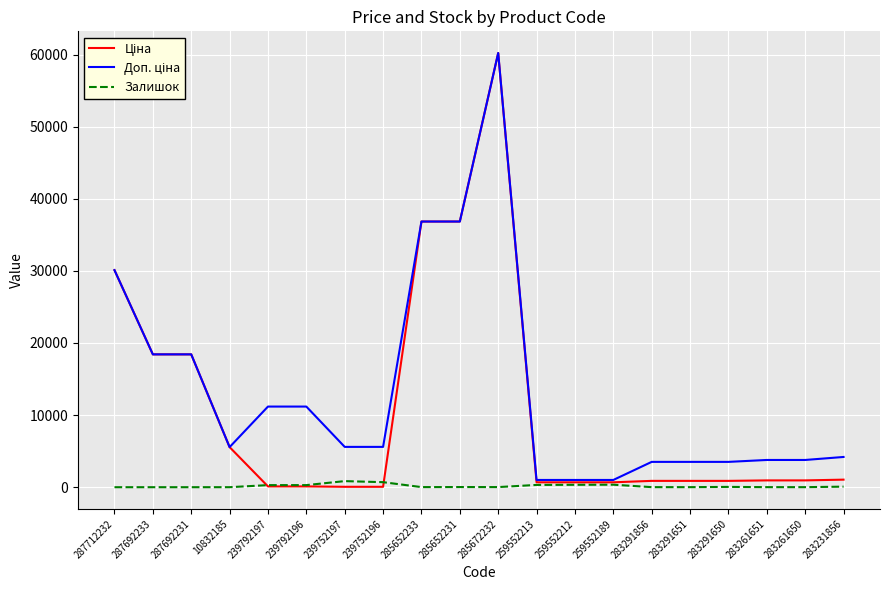

Which category has the highest value across all series?

285672232